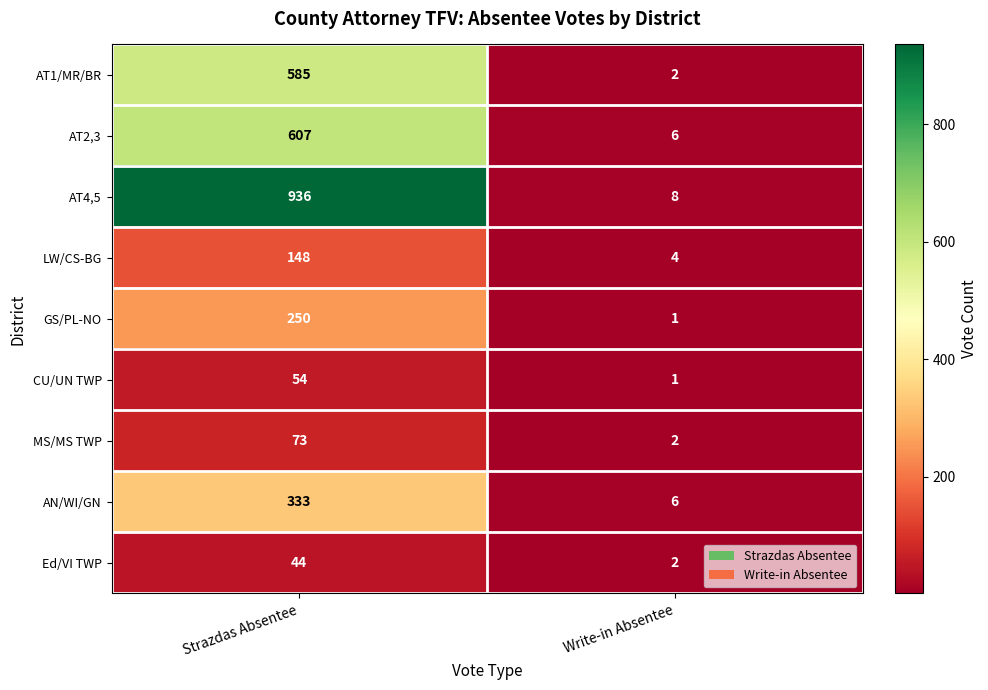

The value of AT2,3 at Strazdas Absentee is 607. True or false?

True